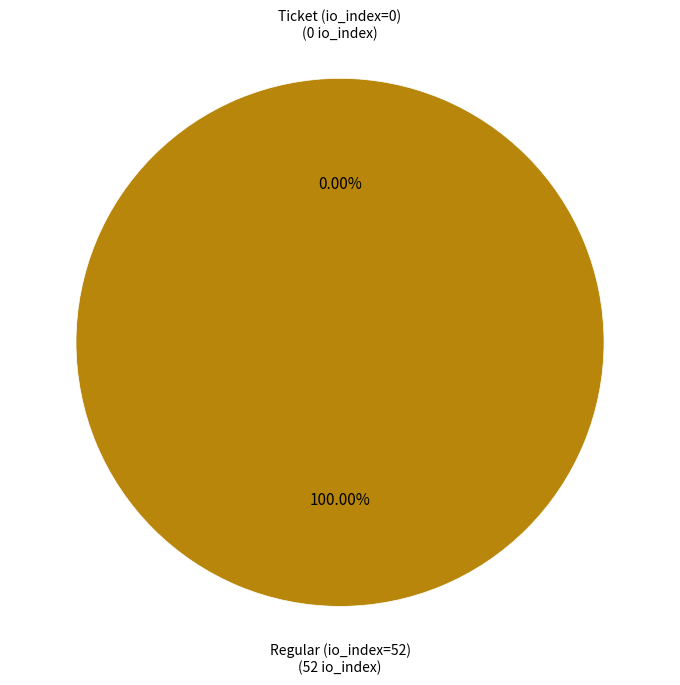

Is there a majority slice in this chart?

Yes